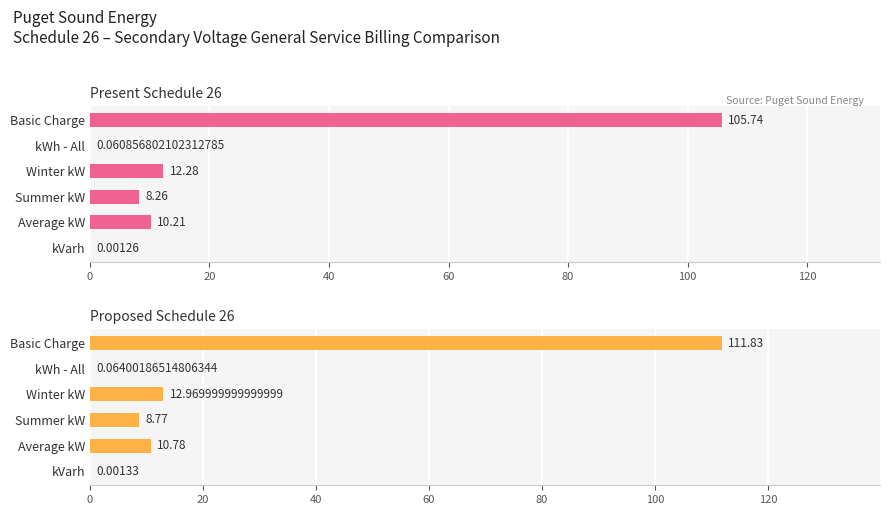

What are all the series names shown in the legend?

Present Schedule 26, Proposed Schedule 26